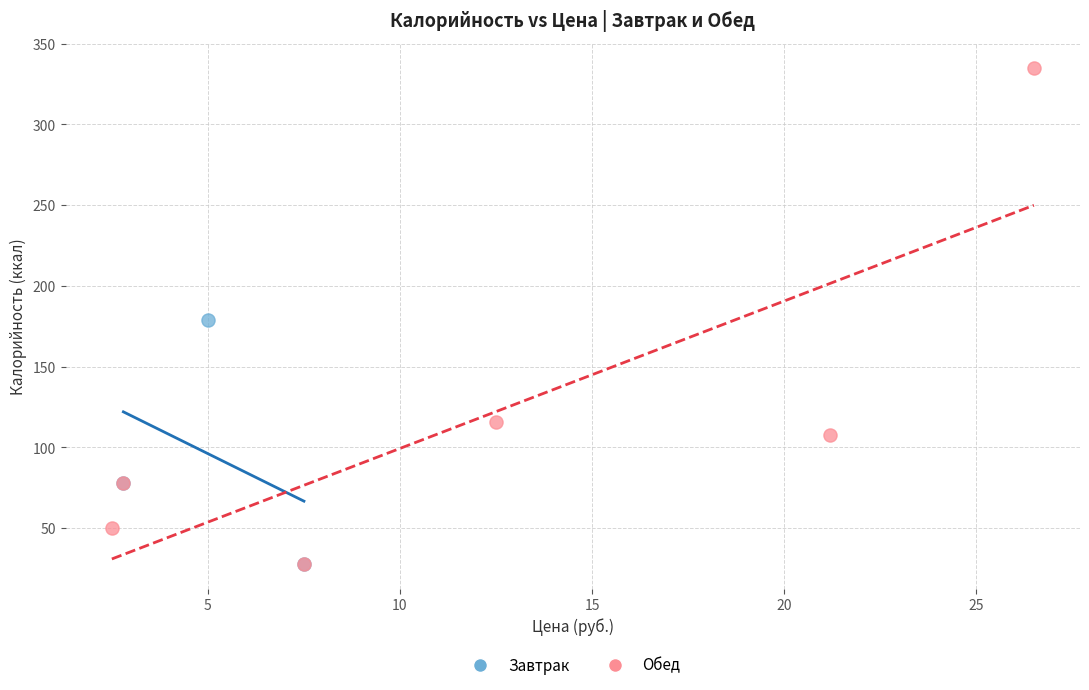

Which series has the widest spread of Y values?

Обед